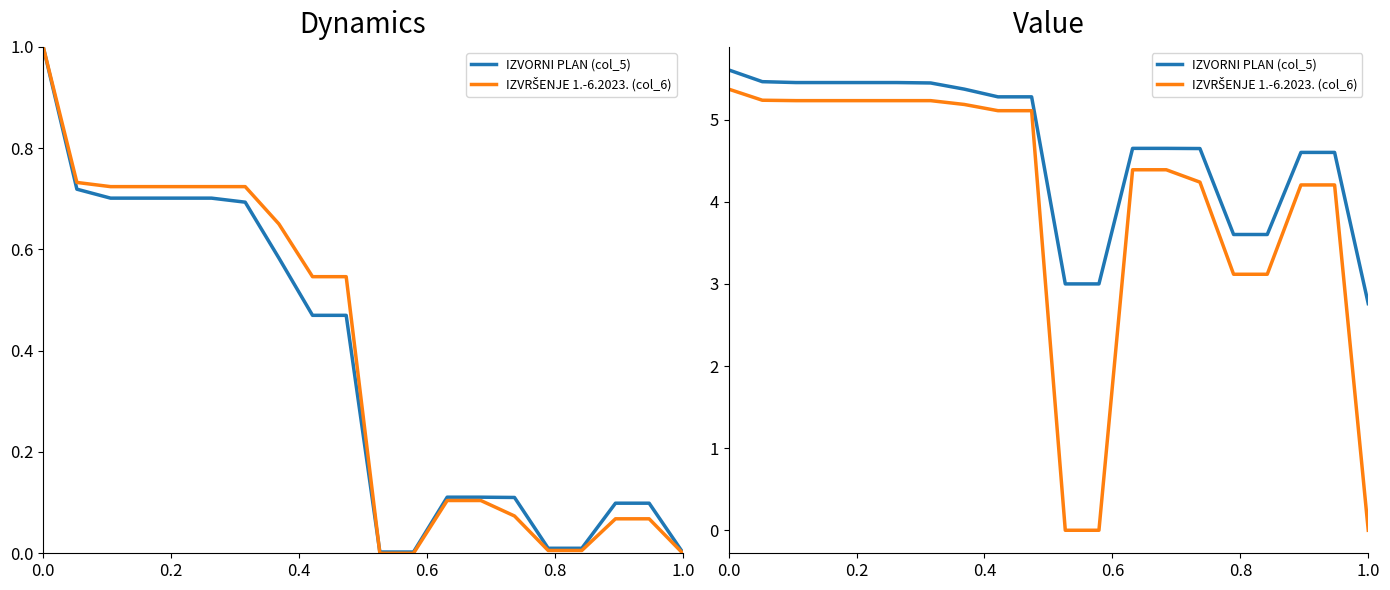

How many lines are shown in the chart?

2